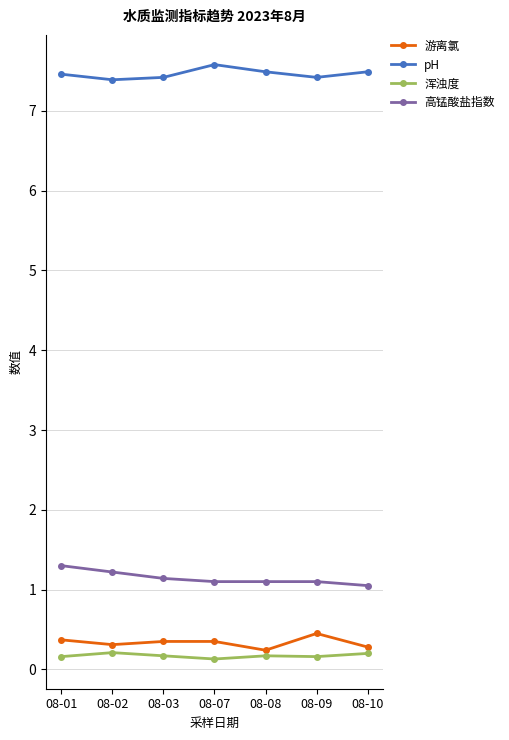

Count the 浑浊度 values in the range 0 to 1.

7